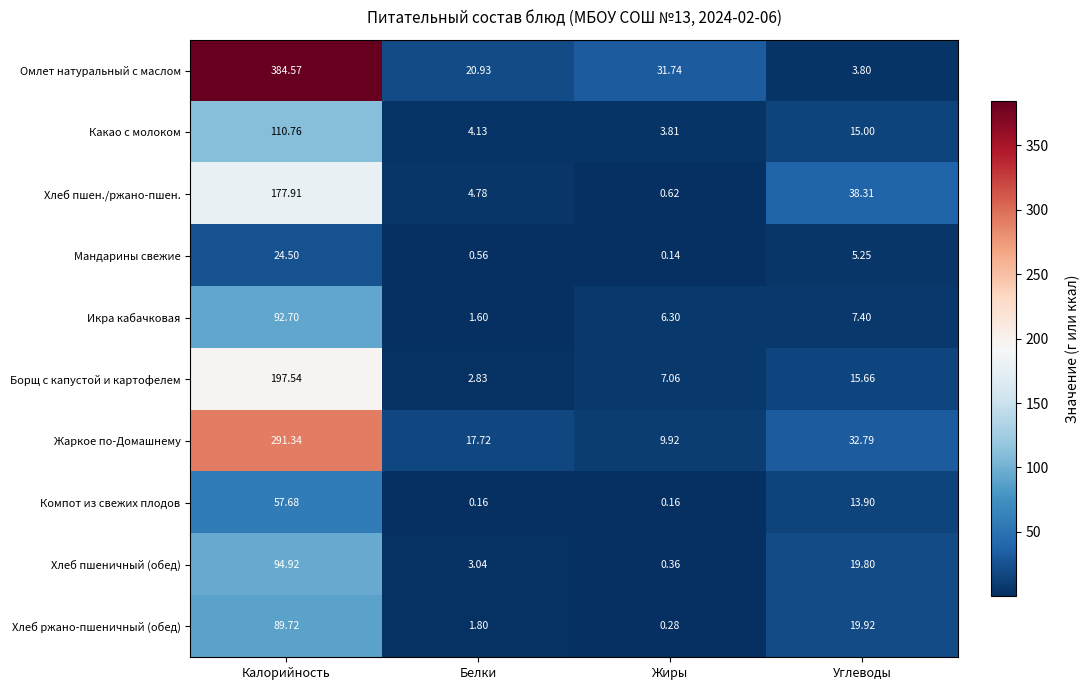

Which series changed the most between Жиры and Углеводы?

Хлеб пшен./ржано-пшен.